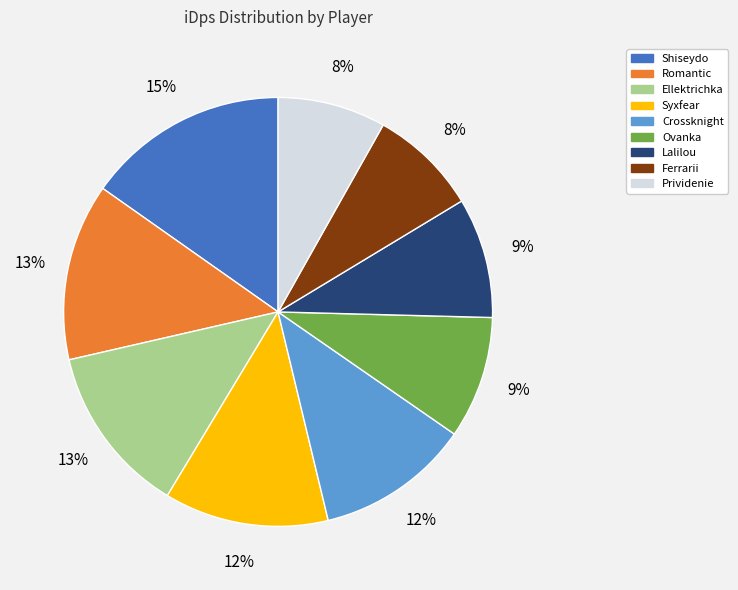

Does Crossknight account for over 50% of the chart?

No